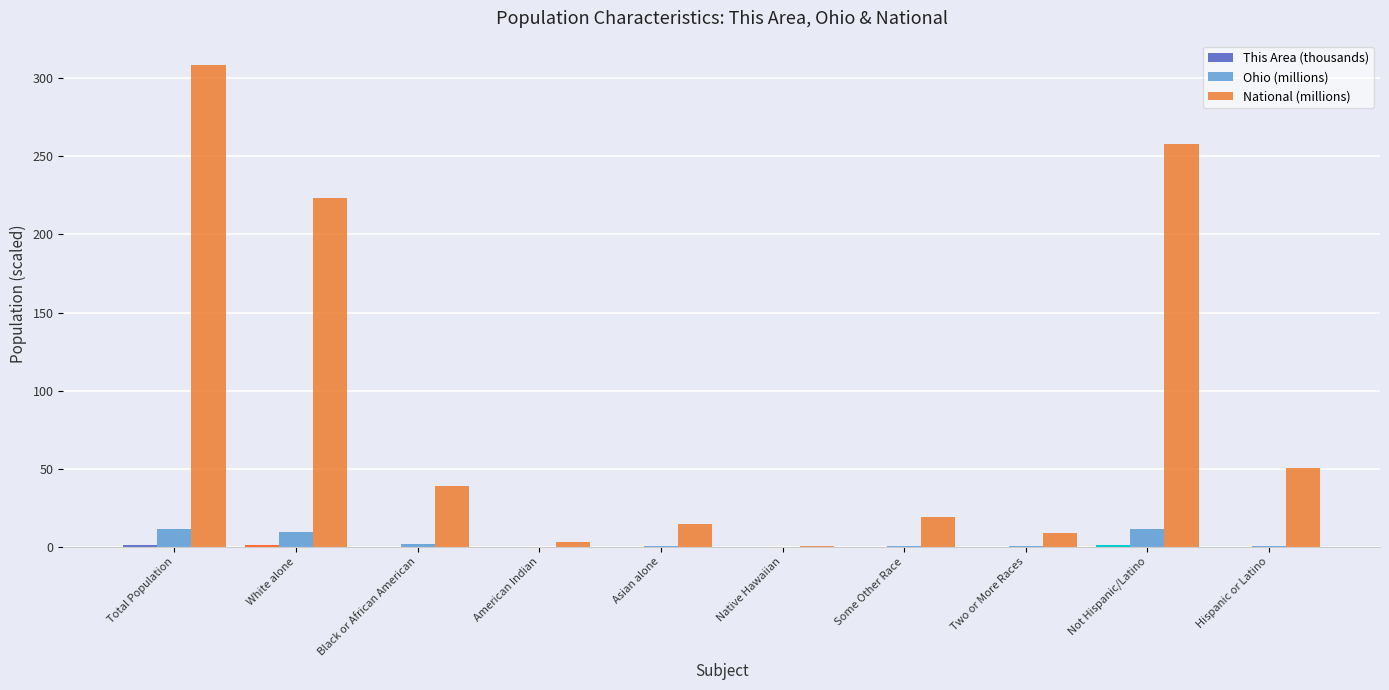

At which label is National (millions) closest to 154?

White alone